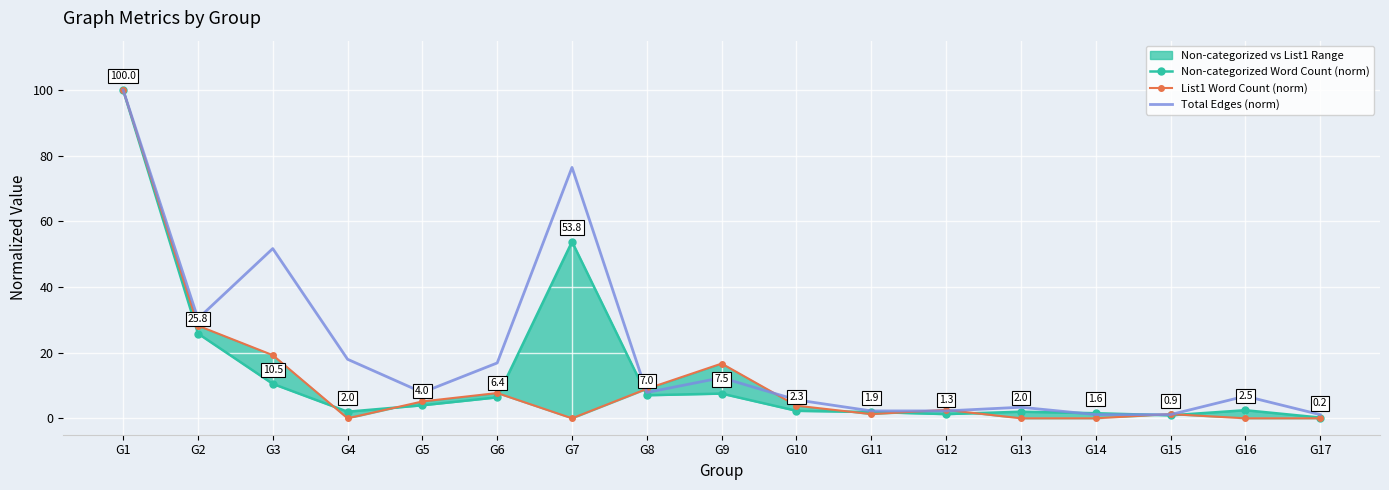

Where does the Non-categorized Word Count (norm) series first go above 2?

G1